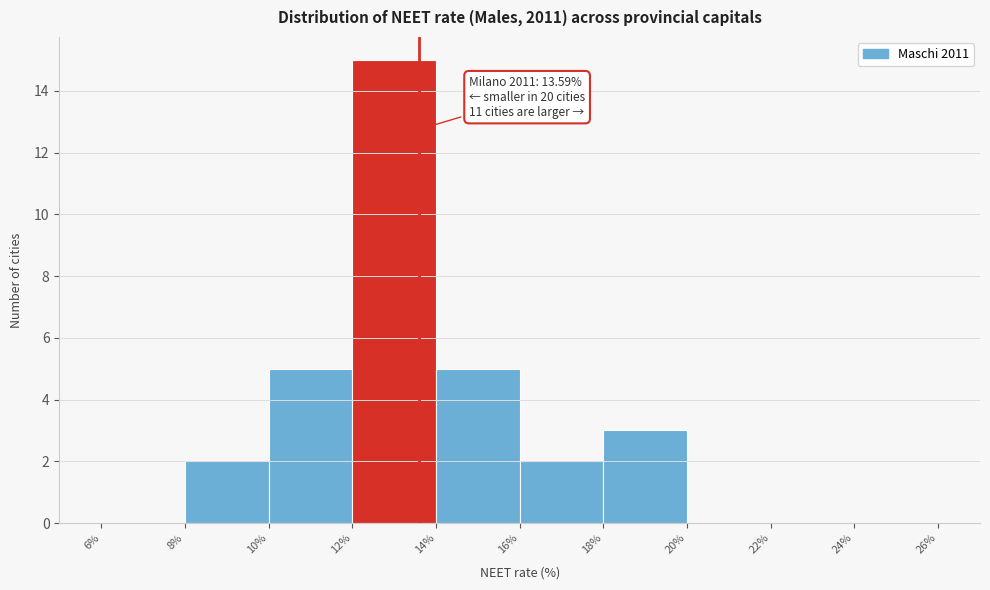

Over which range of the x-axis is the bar tallest?

12% to 14%